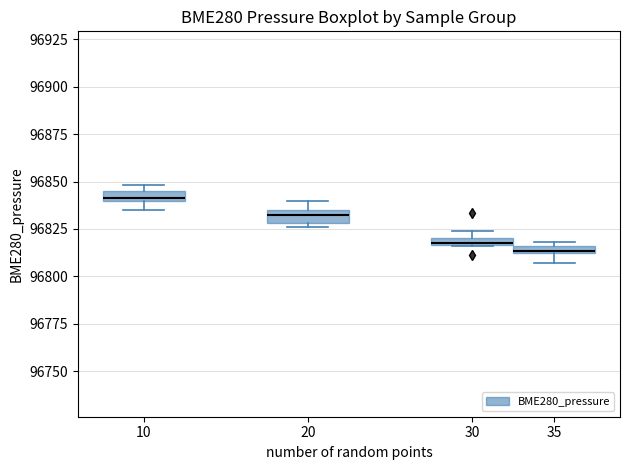

Where is the lower edge of the box at x = 20 on the y-axis? The values are not printed on the chart, so give them approximately, as read against the axis.

96830